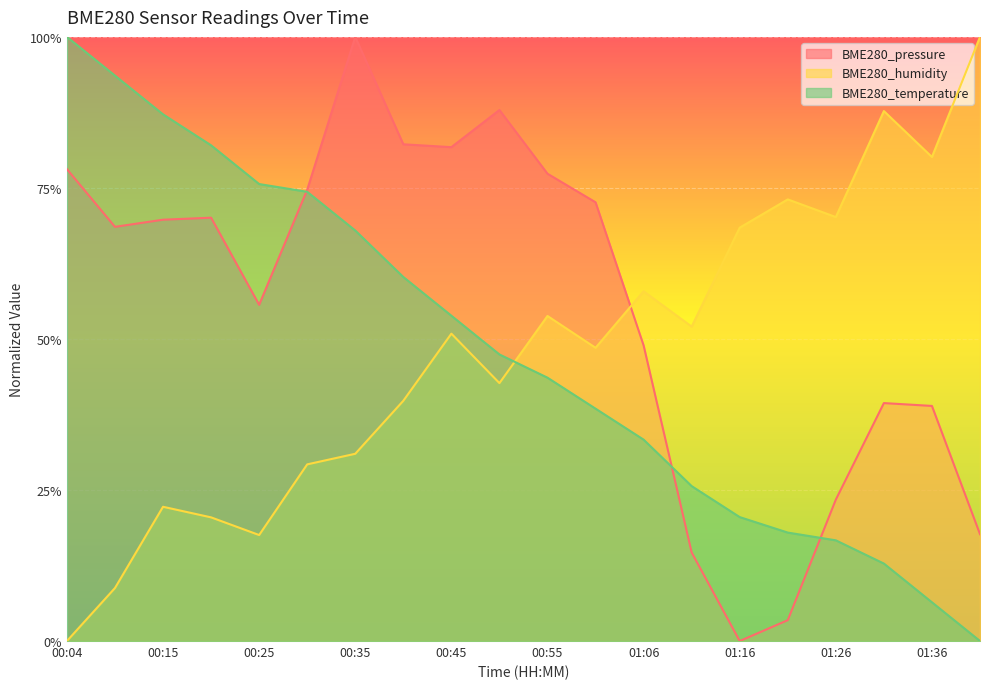

What is the highest value of the BME280_temperature series?

1.0